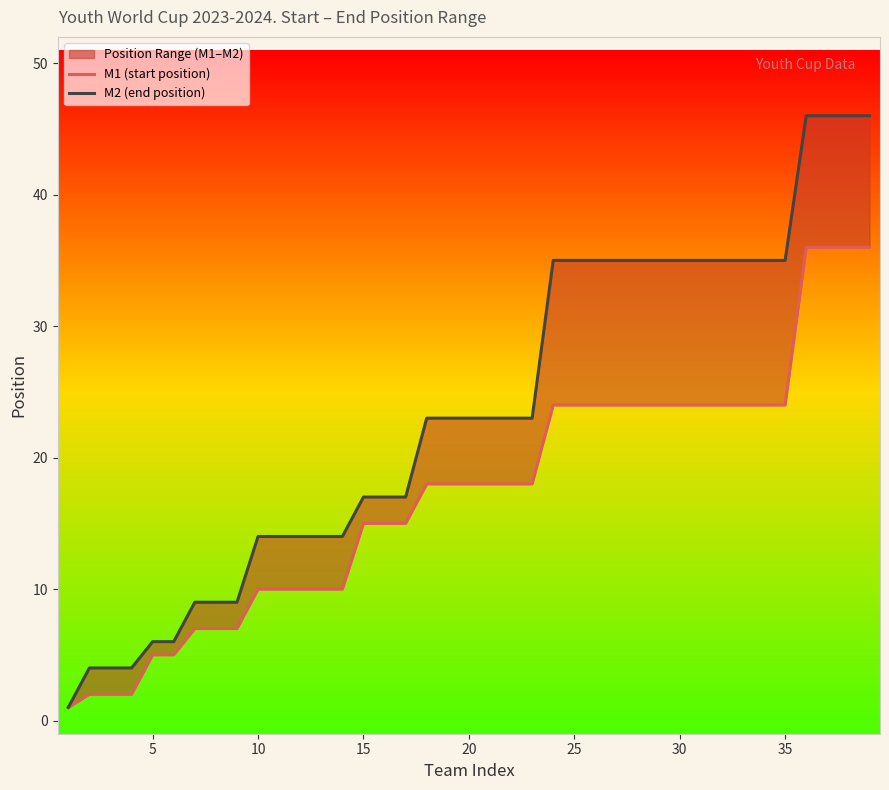

True or false: M2 (end position) and M1 (start position) cross at least once.

False